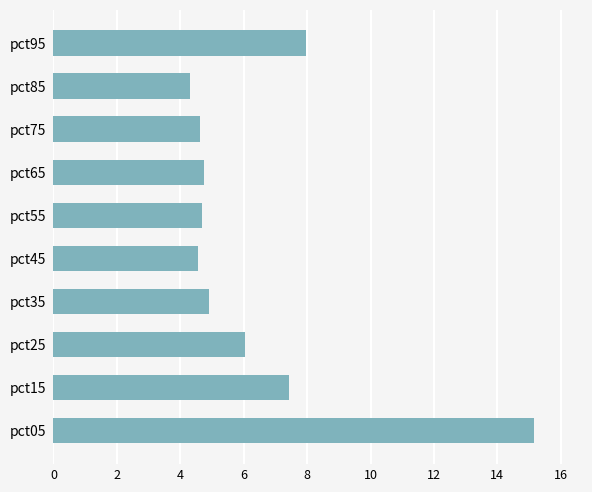

What is the difference between the maximum and minimum values?

10.9